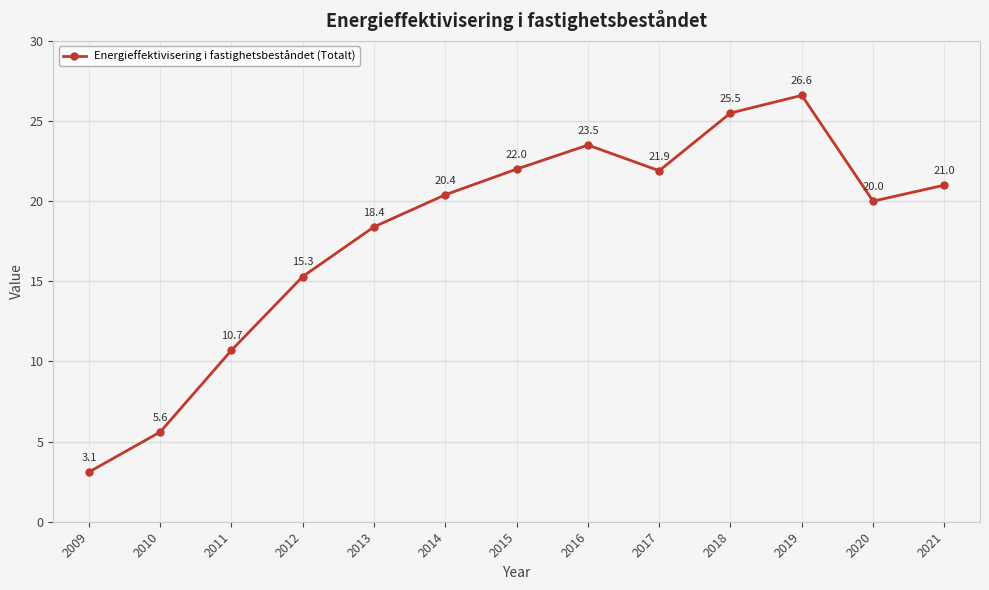

Reading left to right, transcribe all the data shown in this chart.

3.1	5.6	10.7	15.3	18.4	20.4	22.0	23.5	21.9	25.5	26.6	20.0	21.0